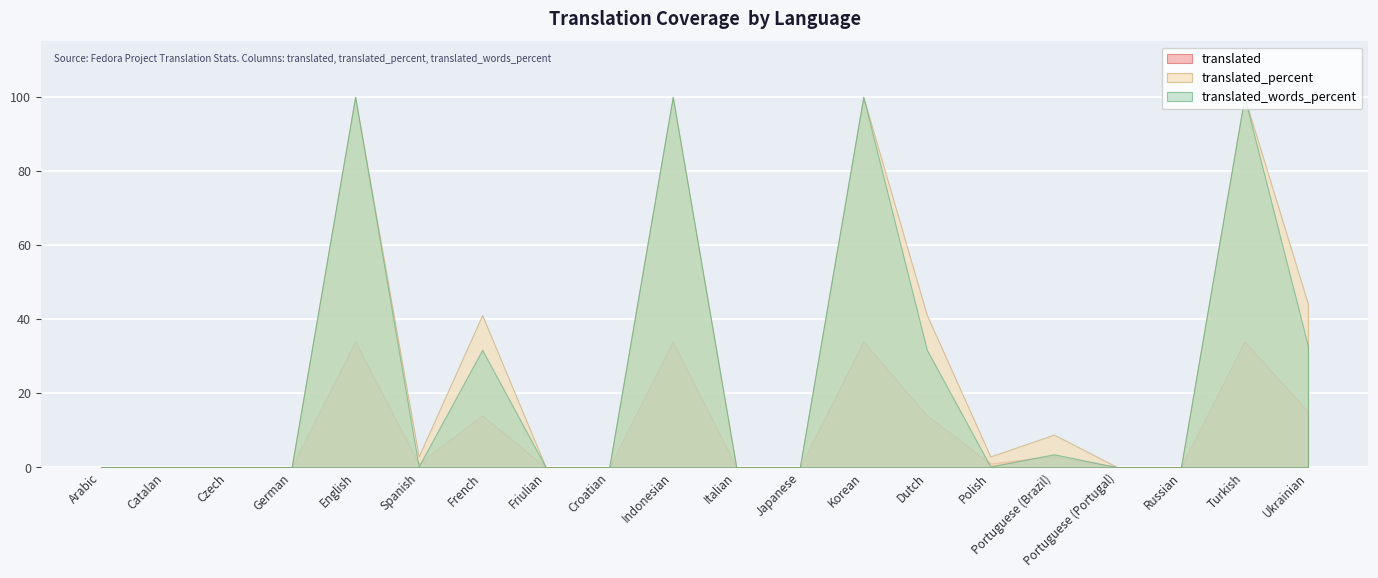

Where is the first local maximum for translated_percent?

English